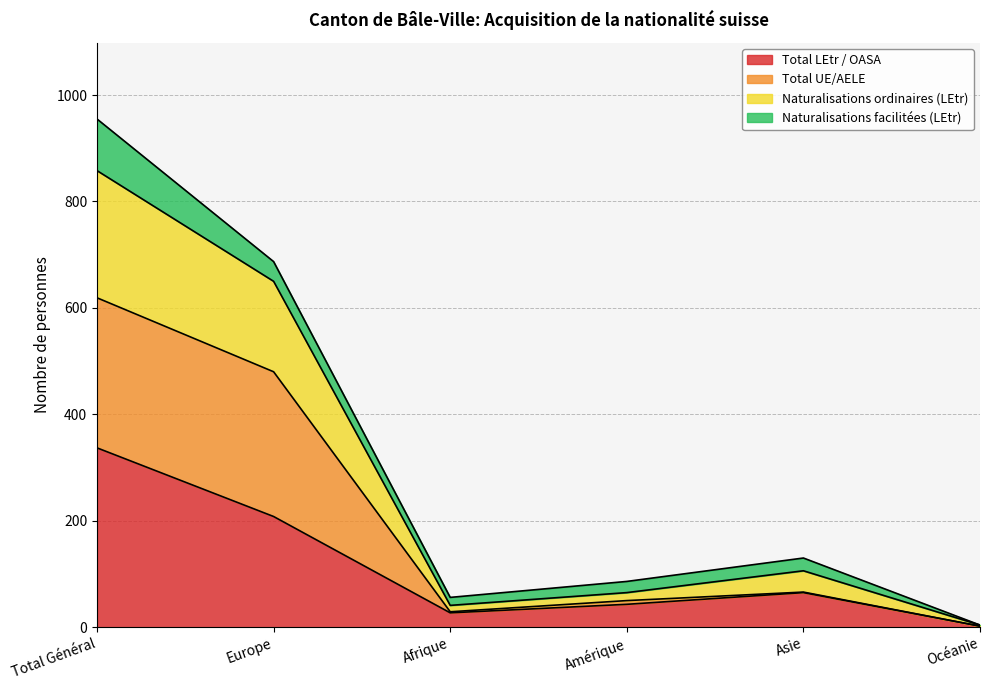

True or false: Total LEtr / OASA has a value of 337 at Total Général.

True